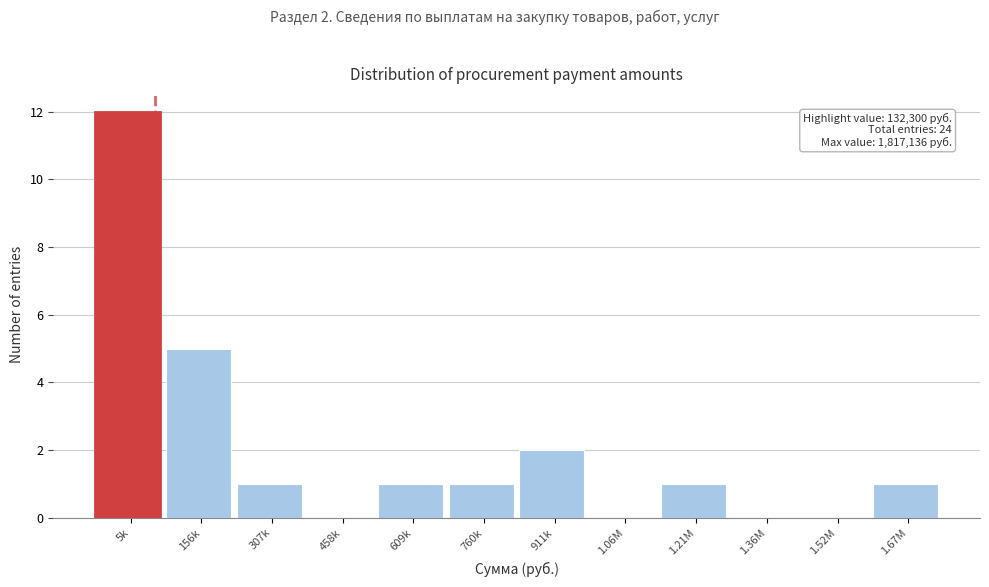

Reading left to right, what are all the values shown in this chart?

5k=12	156k=5	307k=1	458k=0	609k=1	760k=1	911k=2	1.06M=0	1.21M=1	1.36M=0	1.52M=0	1.67M=1